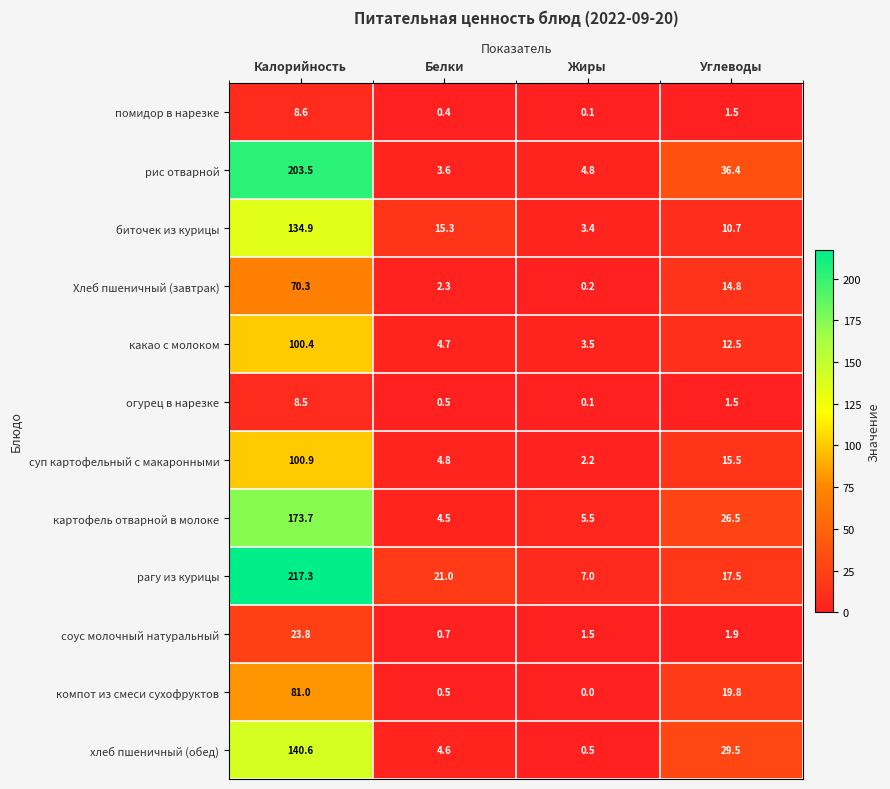

What is the difference between the maximum and minimum values in the рис отварной series?

199.9